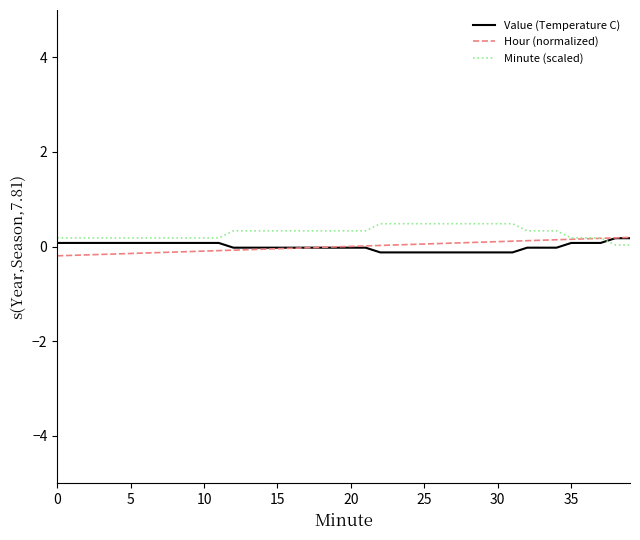

What are all the series names shown in the legend?

Value (Temperature C), Hour (normalized), Minute (scaled)